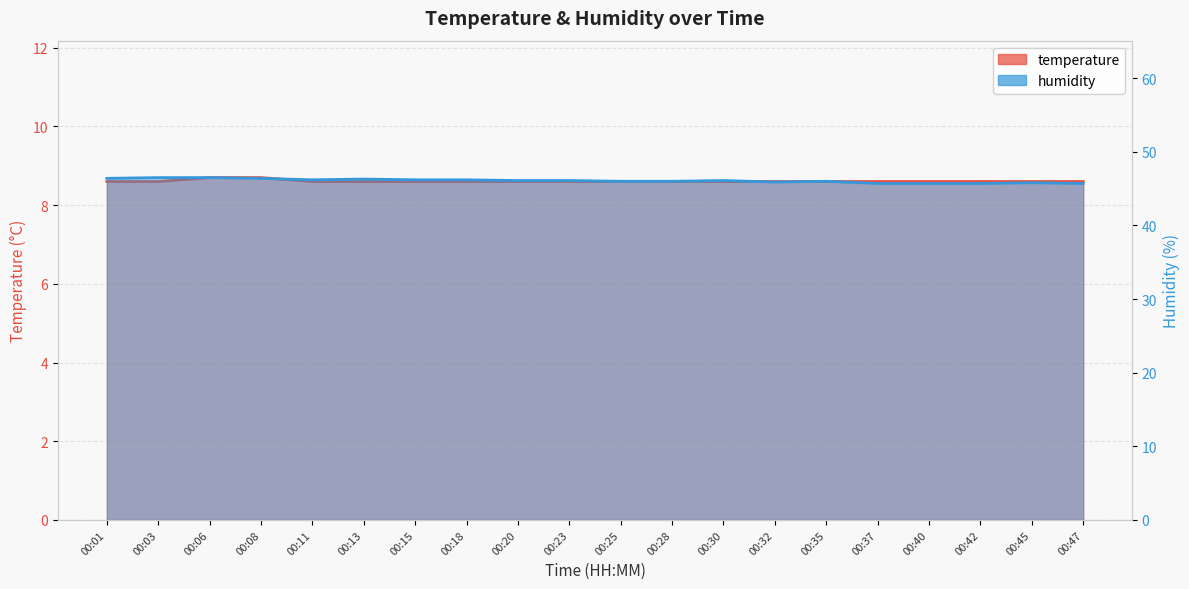

Between 00:23 and 00:13, which is larger?

00:23